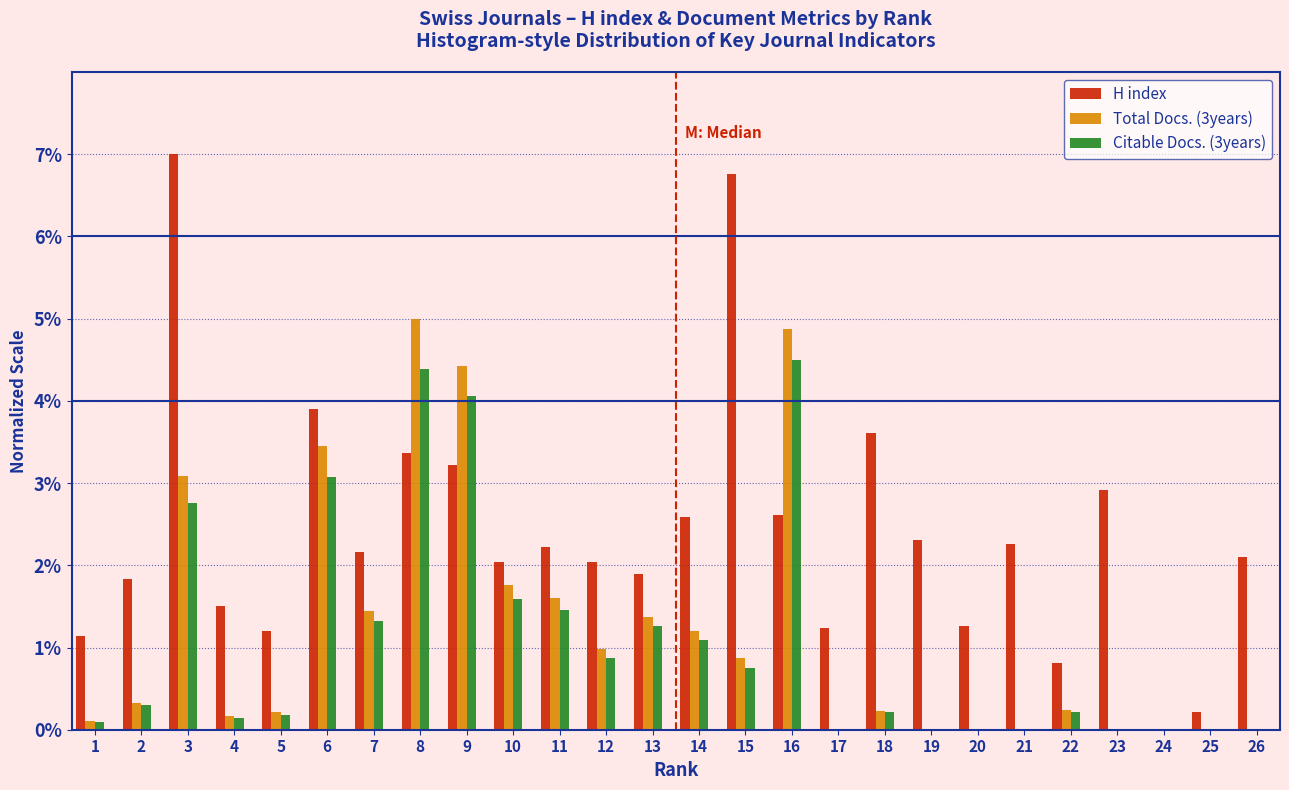

The H index series shows 0.8 at 22. True or false?

True